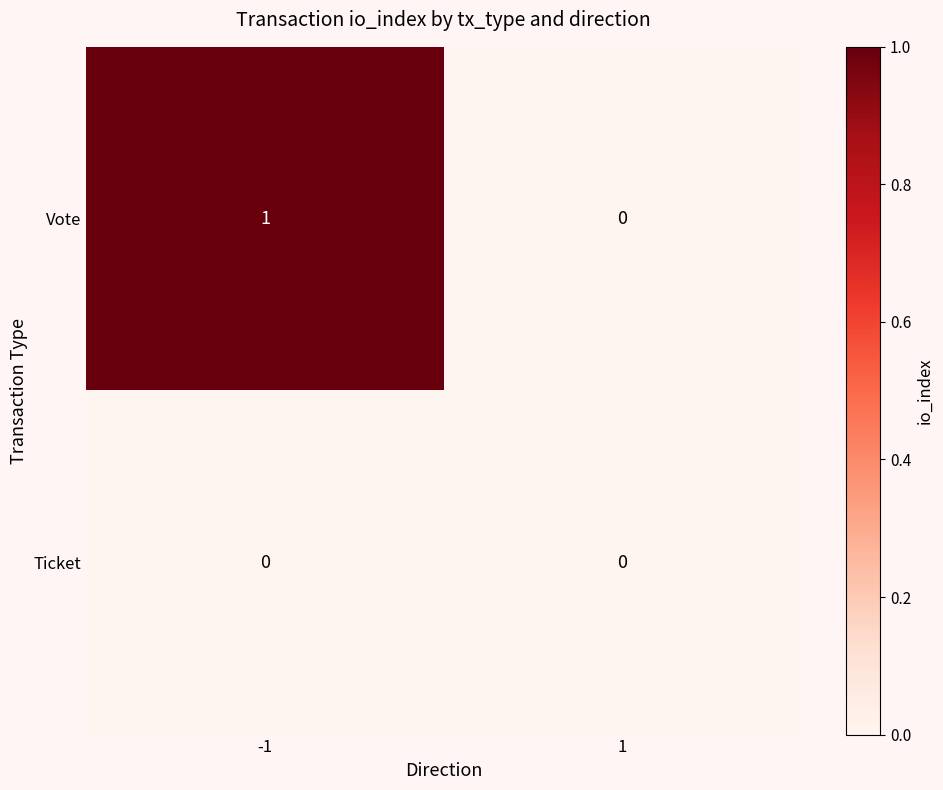

How many series are shown in this chart?

2